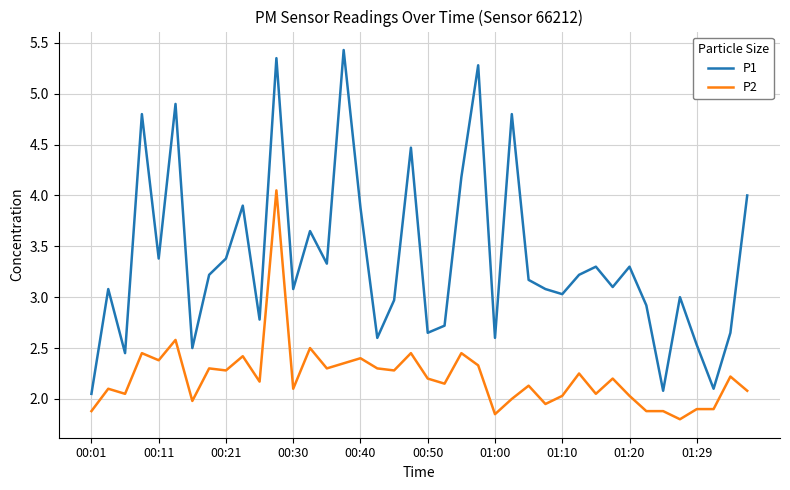

How many lines are shown in the chart?

2